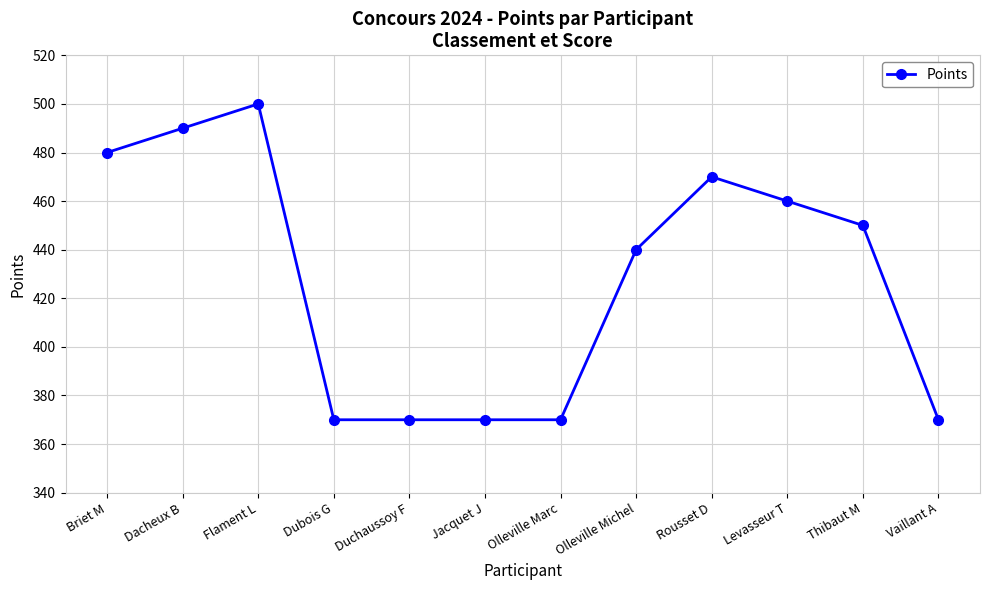

Read the value at Olleville Marc.

370